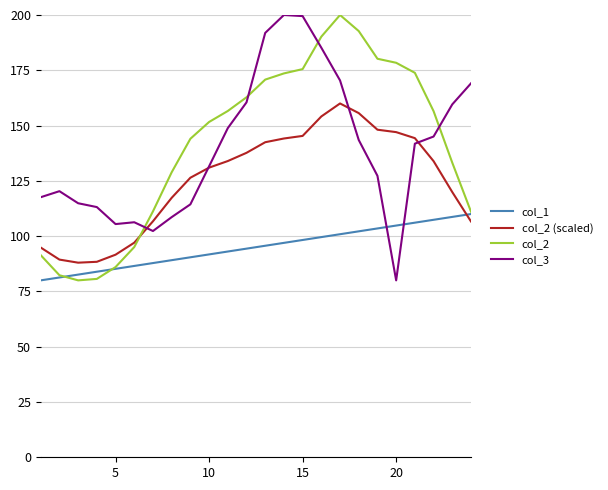

What is the average value of the col_1 series?

95.0